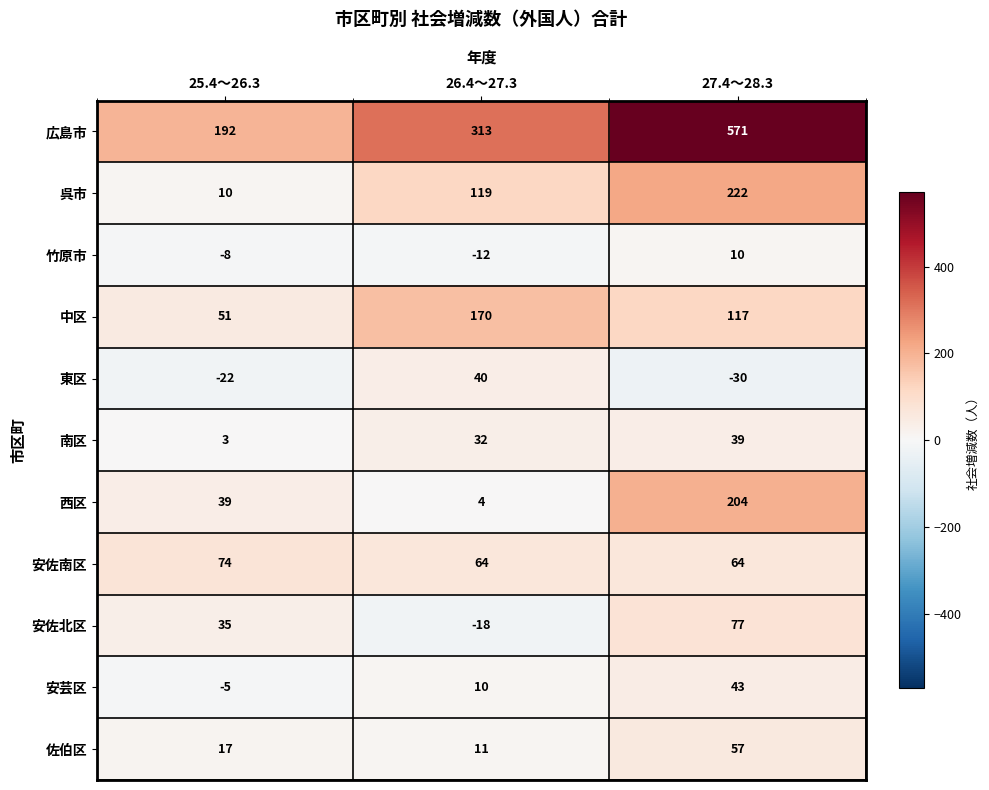

Between 26.4～27.3 and 27.4～28.3, which series saw the biggest shift?

広島市